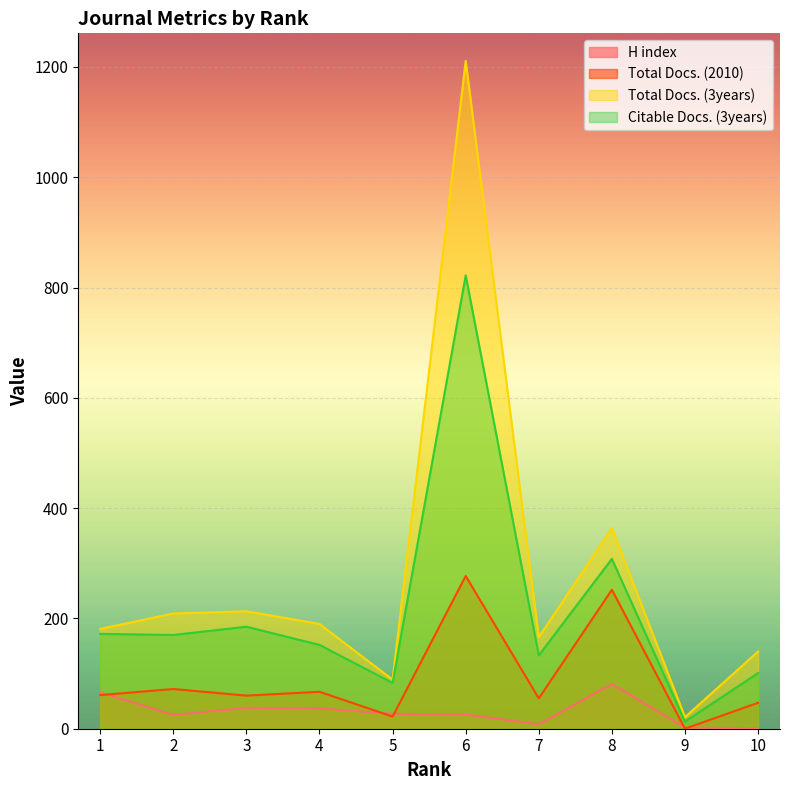

True or false: Citable Docs. (3years) has more than 1 interior local peaks.

True